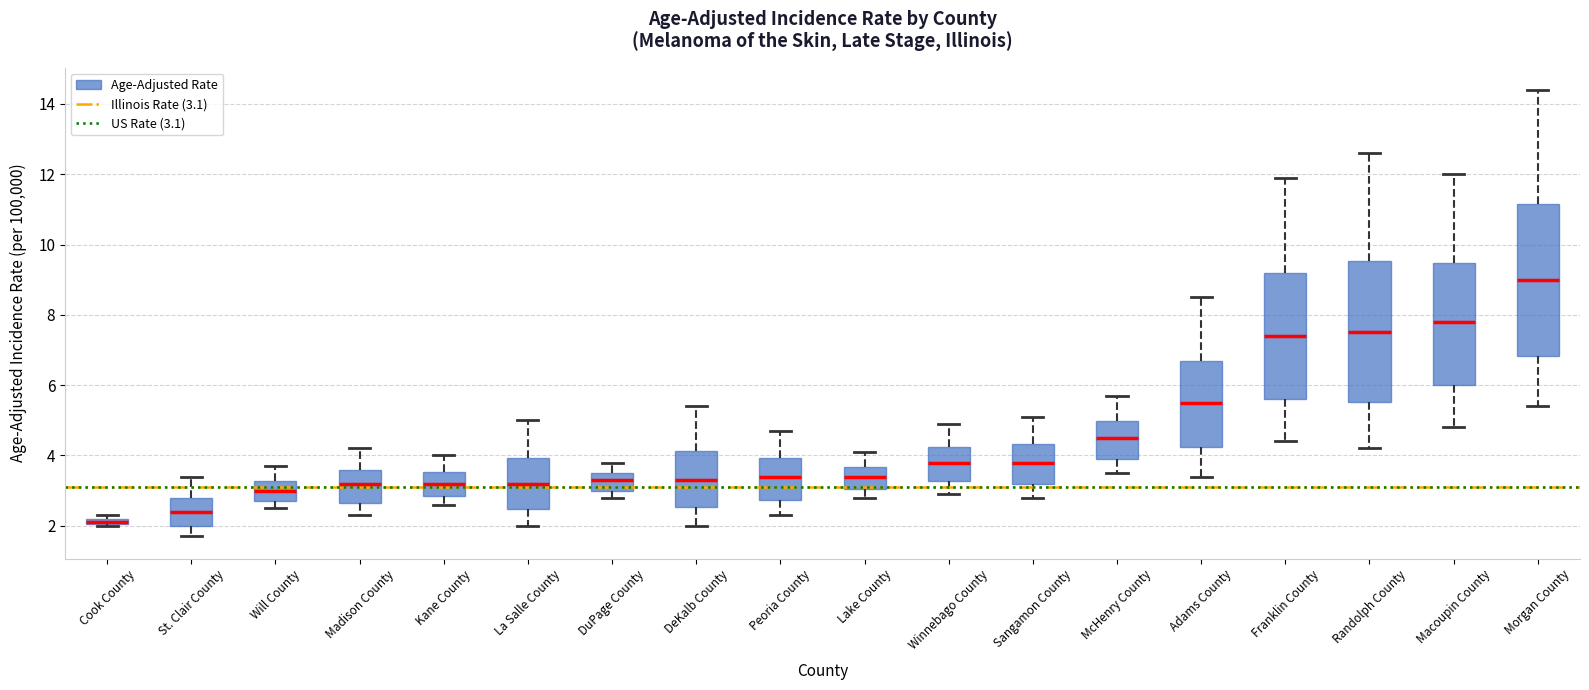

Where does the median line of the box for DeKalb County sit on the y-axis? The values are not printed on the chart, so give them approximately, as read against the axis.

3.4